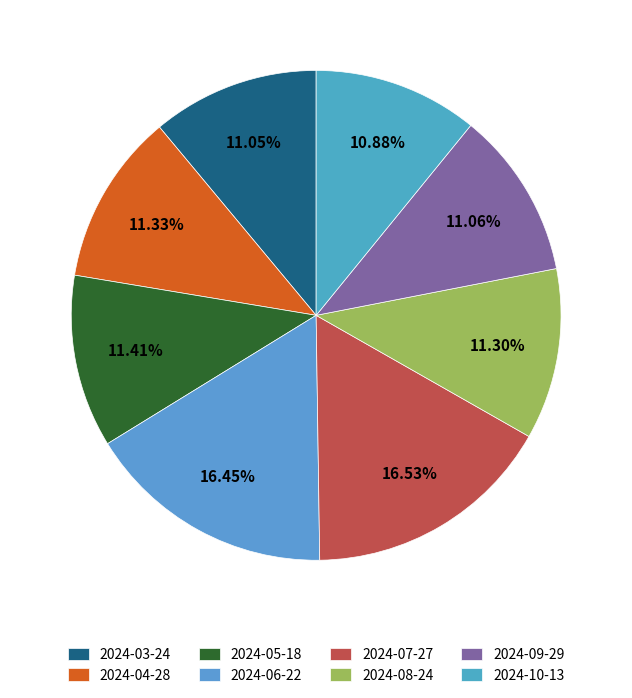

What is the ratio of the value at 2024-08-24 to the value at 2024-07-27?

0.7